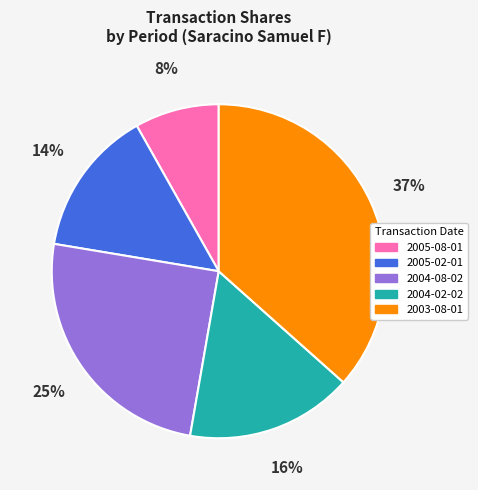

Which has a higher value, 2004-02-02 or 2005-02-01?

2004-02-02